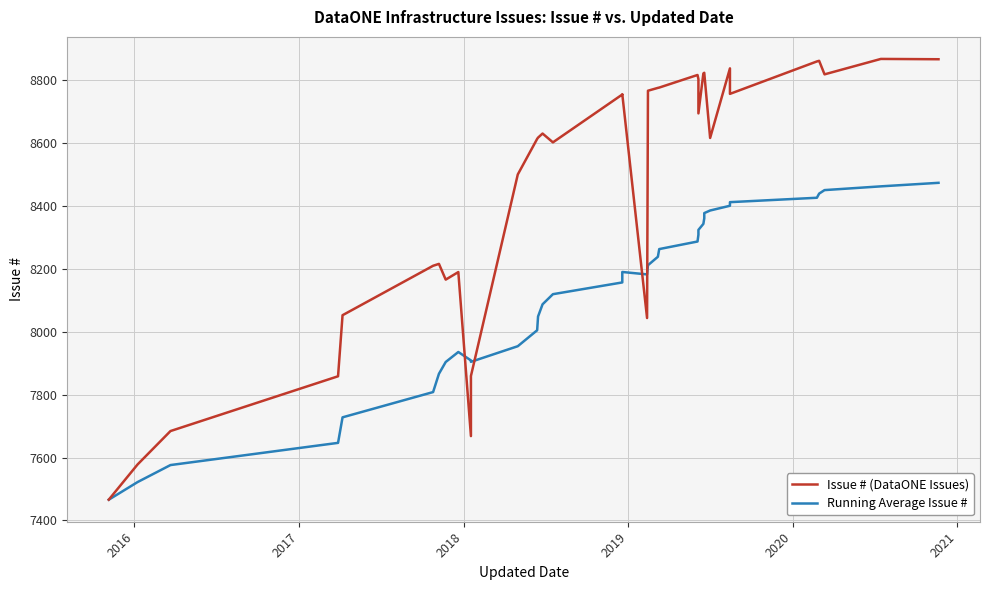

How many series are shown in this chart?

2